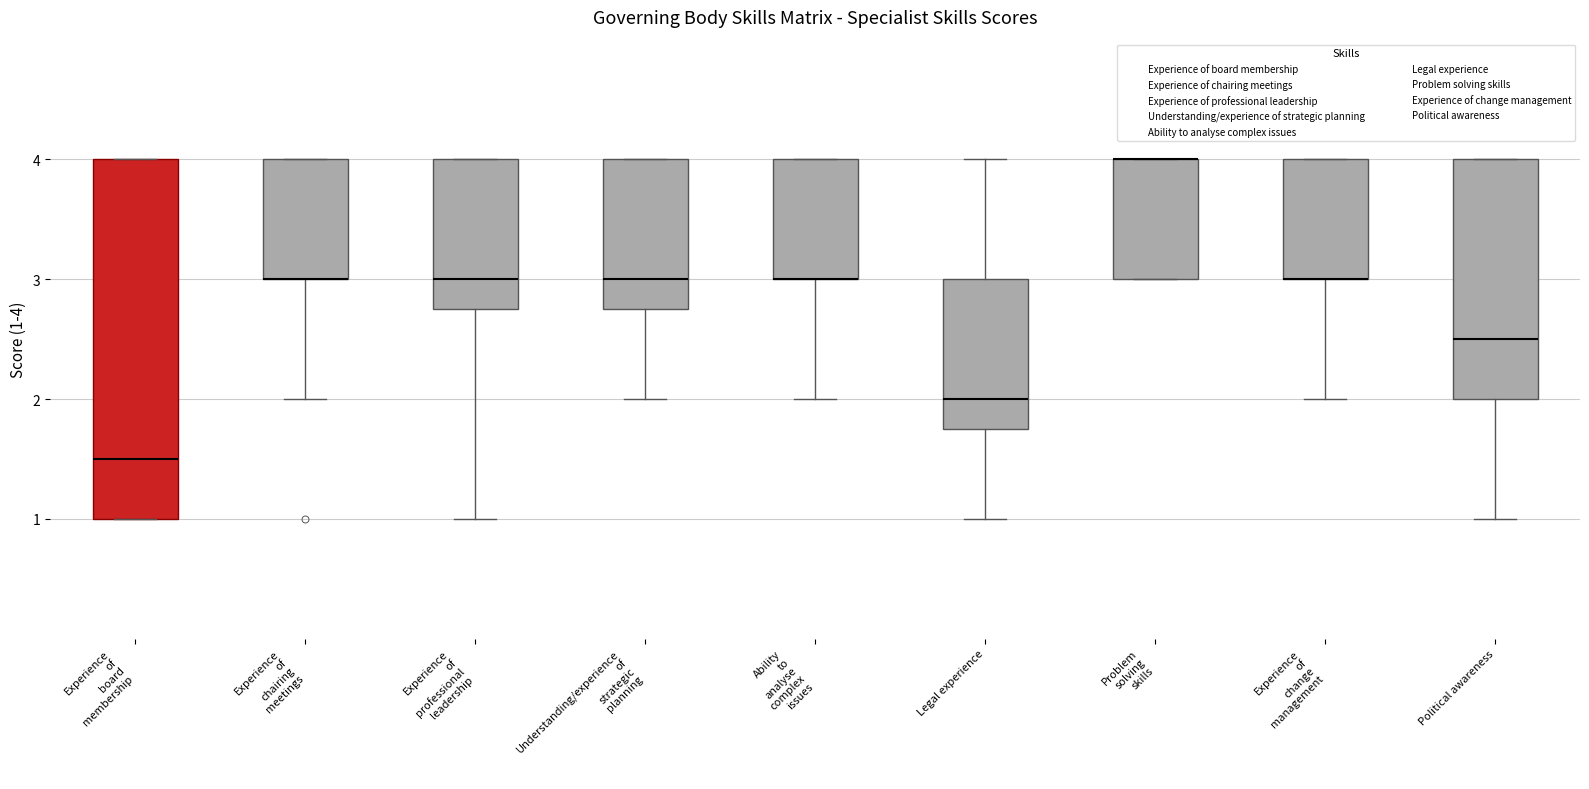

Where does the lower whisker of the box for Experience of chairing meetings end on the y-axis? The values are not printed on the chart, so give them approximately, as read against the axis.

2.0